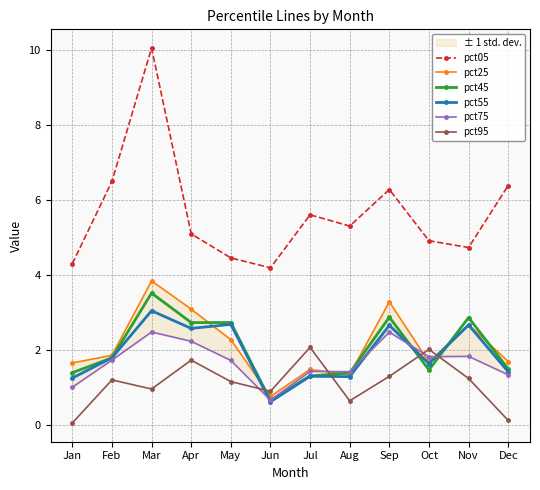

Where do pct75 and pct95 first cross each other?

May and Jun